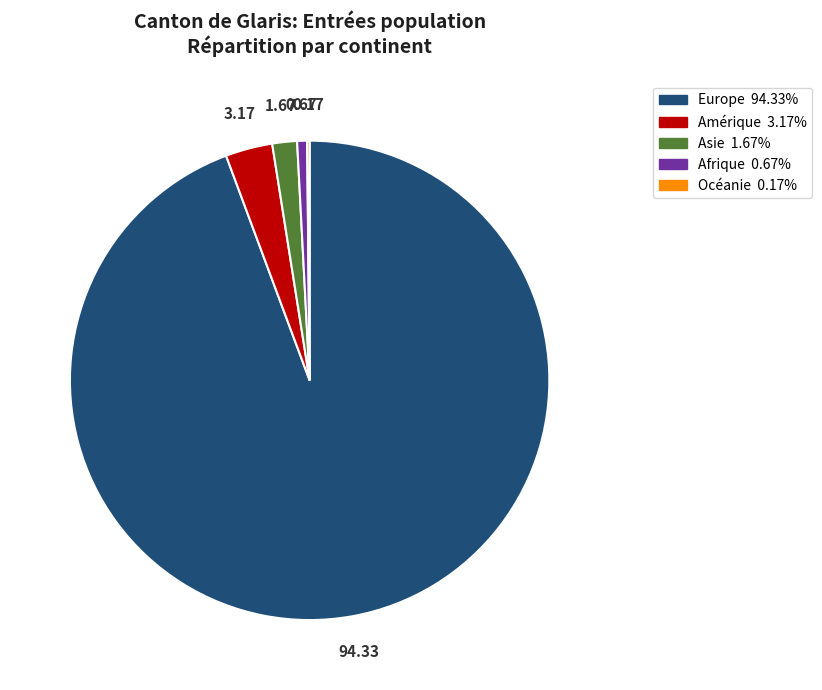

Which category has the biggest portion of the pie?

Europe